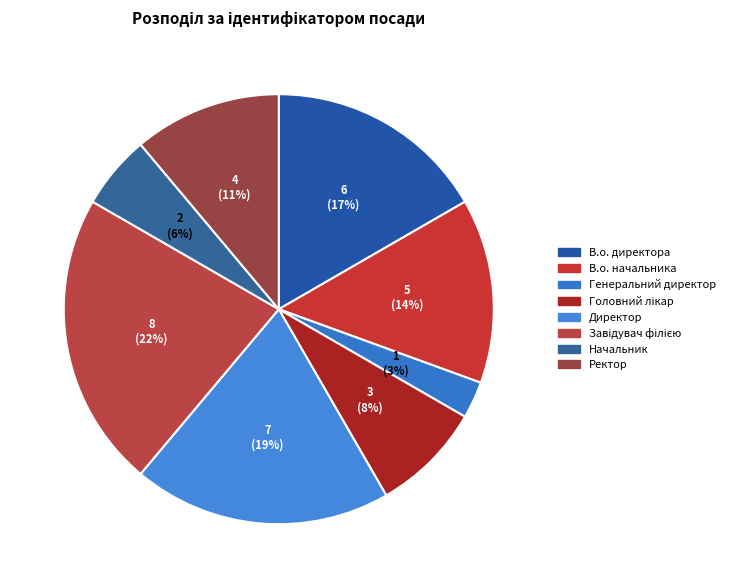

What is the change in value from Директор to Начальник?

-5